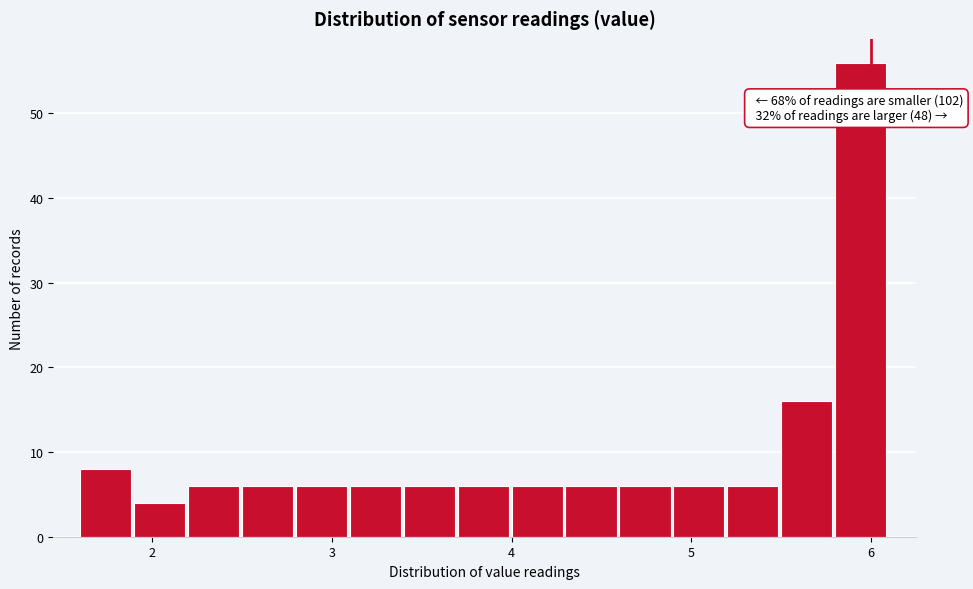

Around what value on the x-axis is the tallest bar? Give the approximate position of its centre, as read against the axis.

5.9